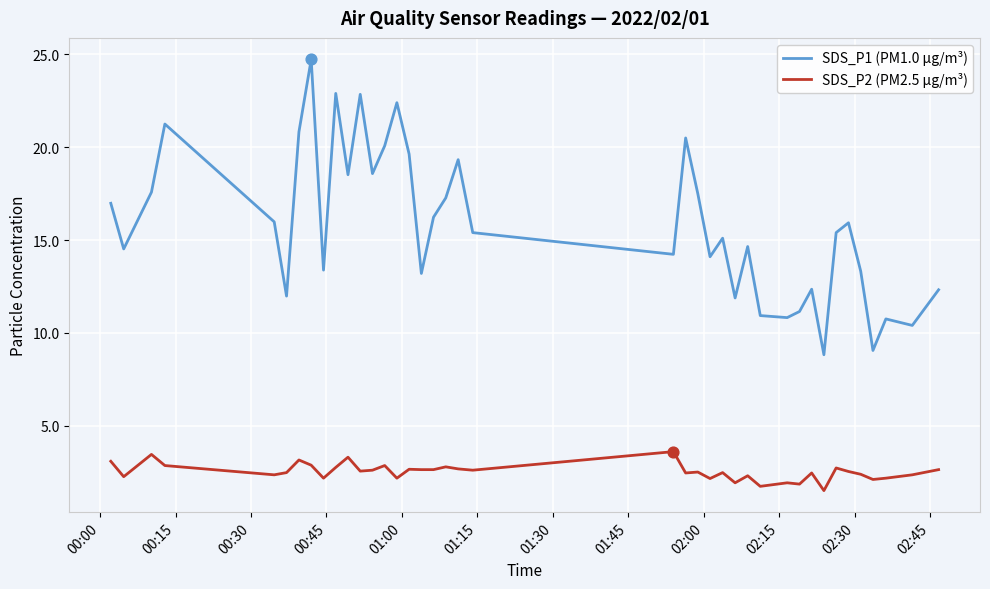

Which series has the widest spread of values?

SDS_P1 (PM1.0 µg/m³)